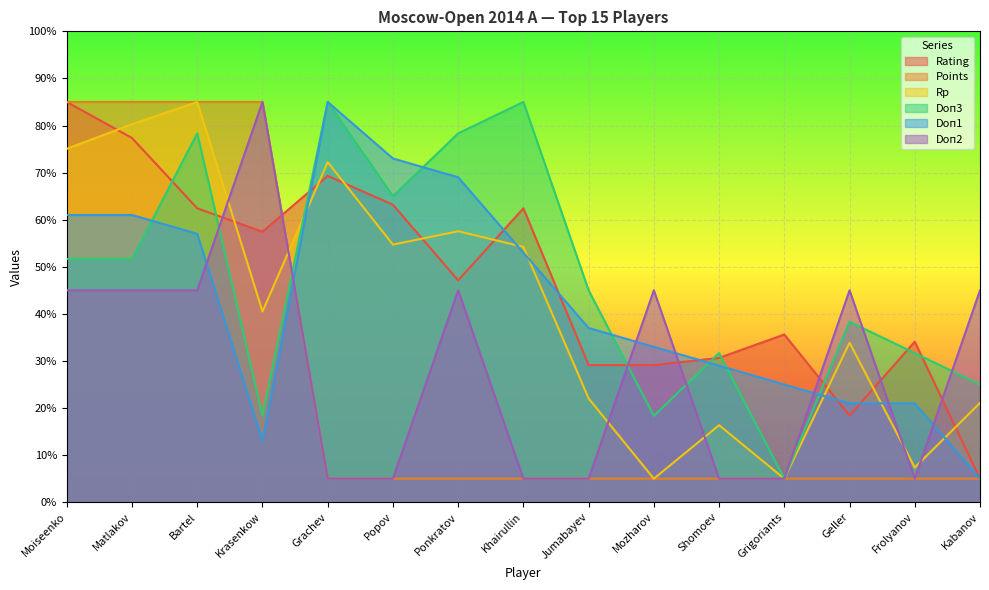

What is the difference between the highest and lowest values at Grachev?

80.0